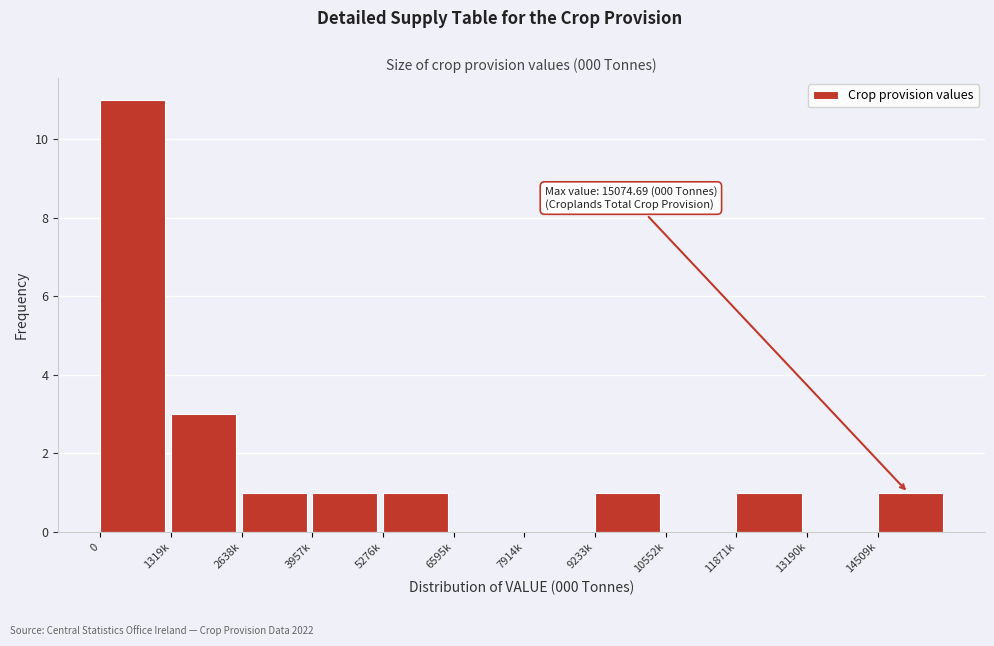

Reading left to right, transcribe all the data shown in this chart.

0=11	1319k=3	2638k=1	3957k=1	5276k=1	6595k=0	7914k=0	9233k=1	10552k=0	11871k=1	13190k=0	14509k=1